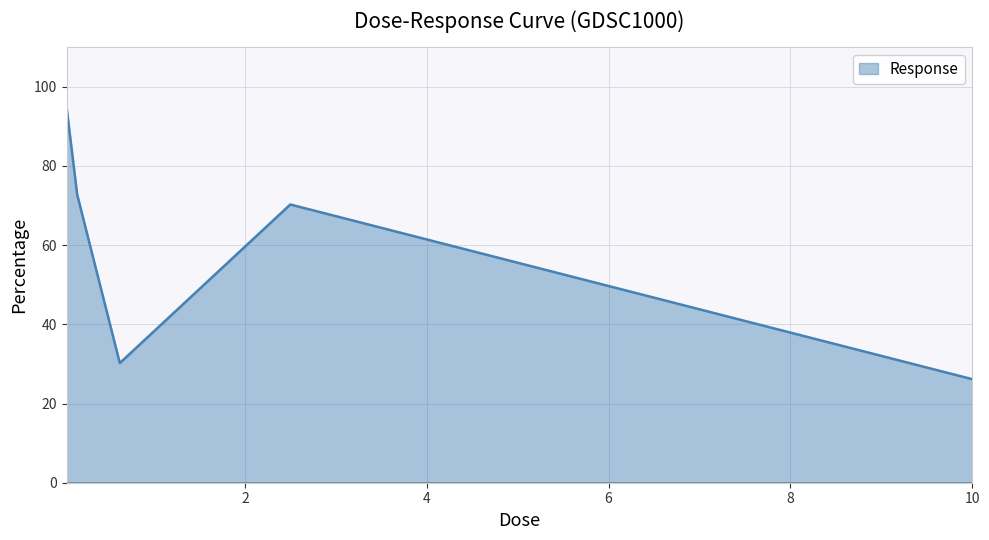

What is the difference between the second highest and second lowest values?

42.6